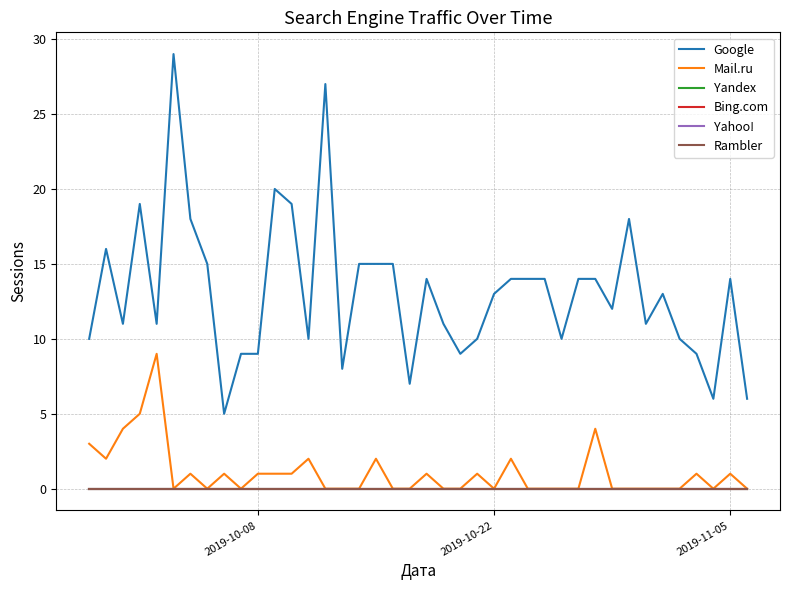

At which label does Bing.com reach its peak?

2019-10-08